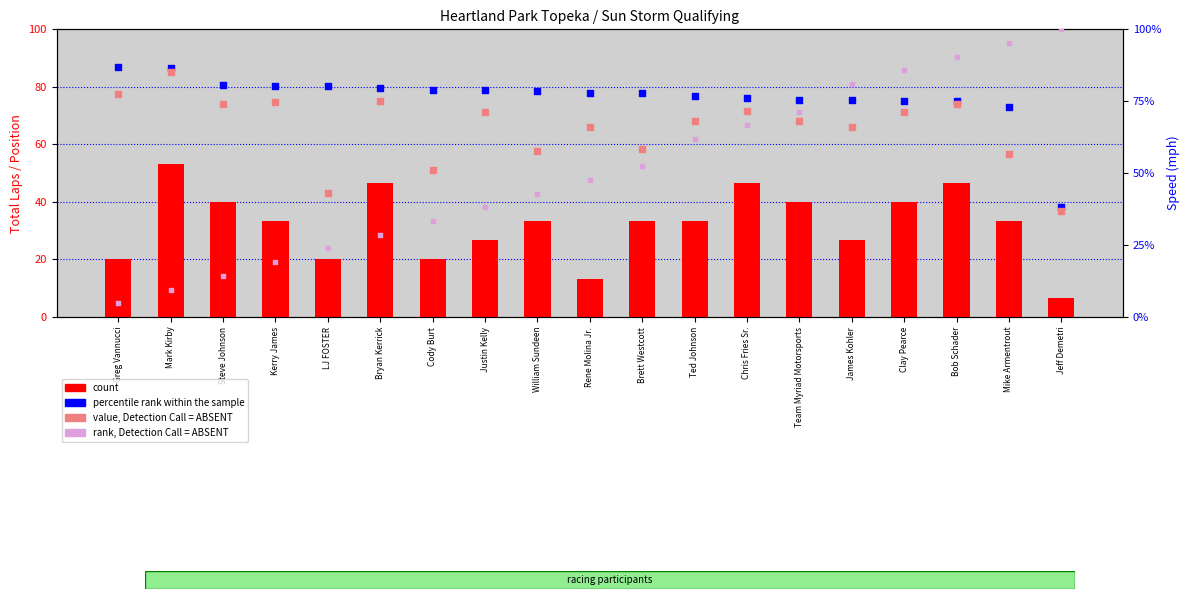

Which series contains the lowest Y value?

count